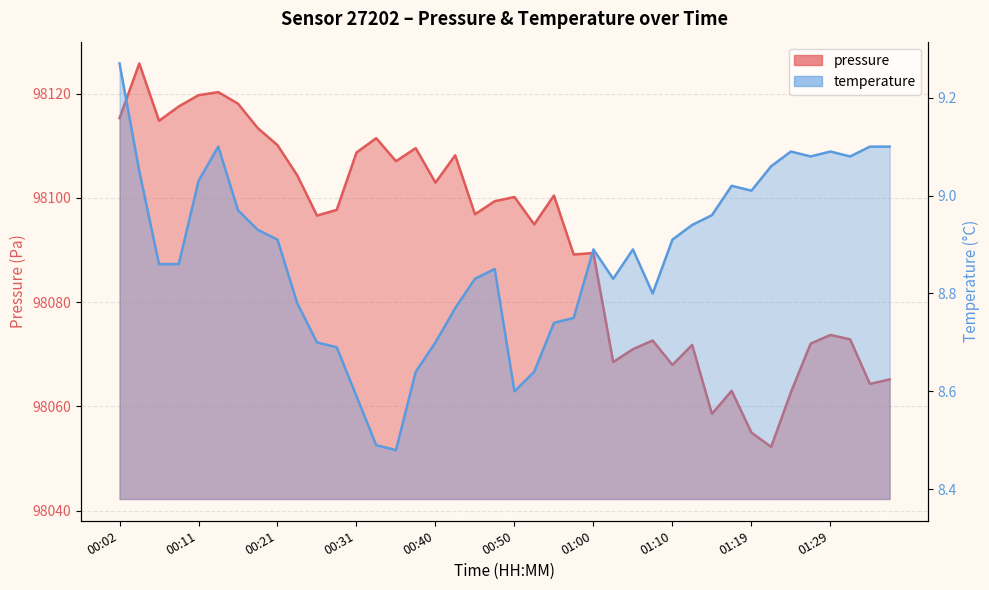

The value of temperature at 01:22 is 15.2. True or false?

False